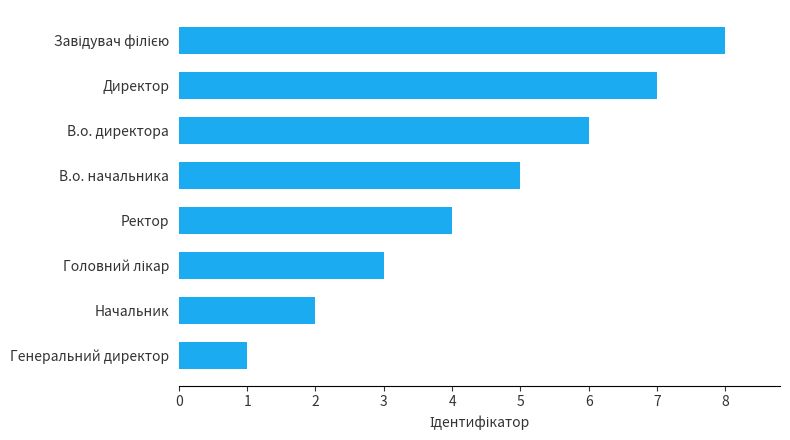

What is the change in value from Генеральний директор to Директор?

+6